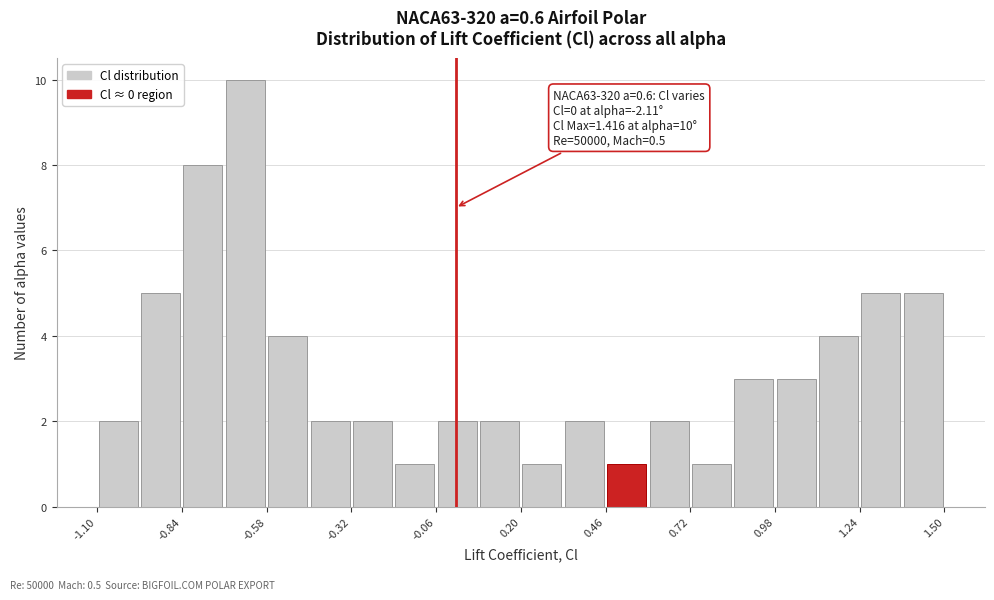

Around what value on the x-axis is the tallest bar? Give the approximate position of its centre, as read against the axis.

-0.65